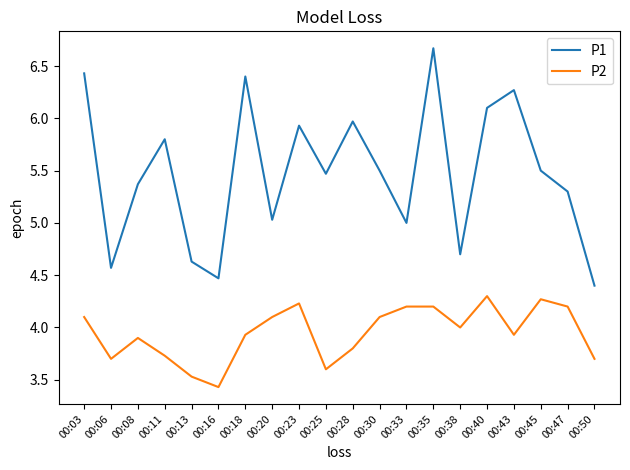

True or false: P1 and P2 cross at least once.

False